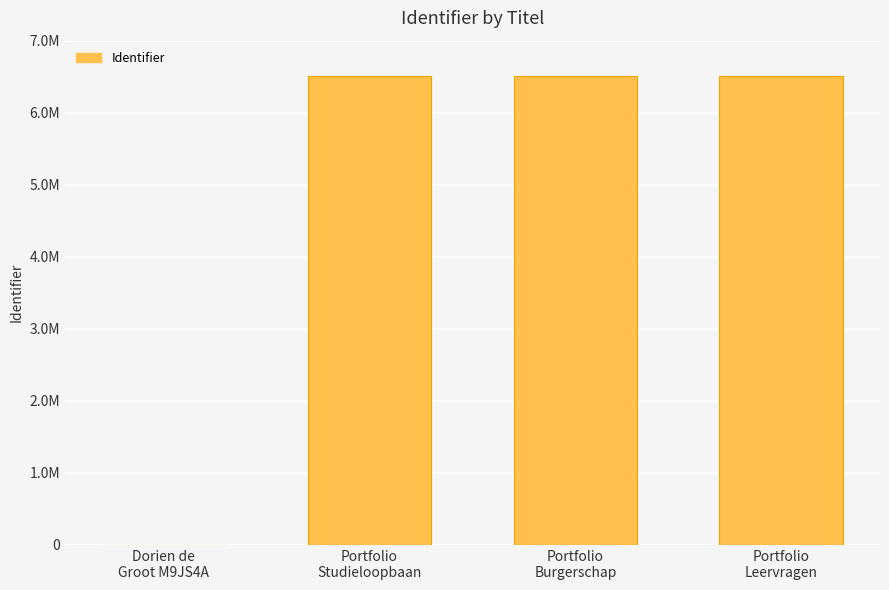

How many categories are shown in the chart?

4